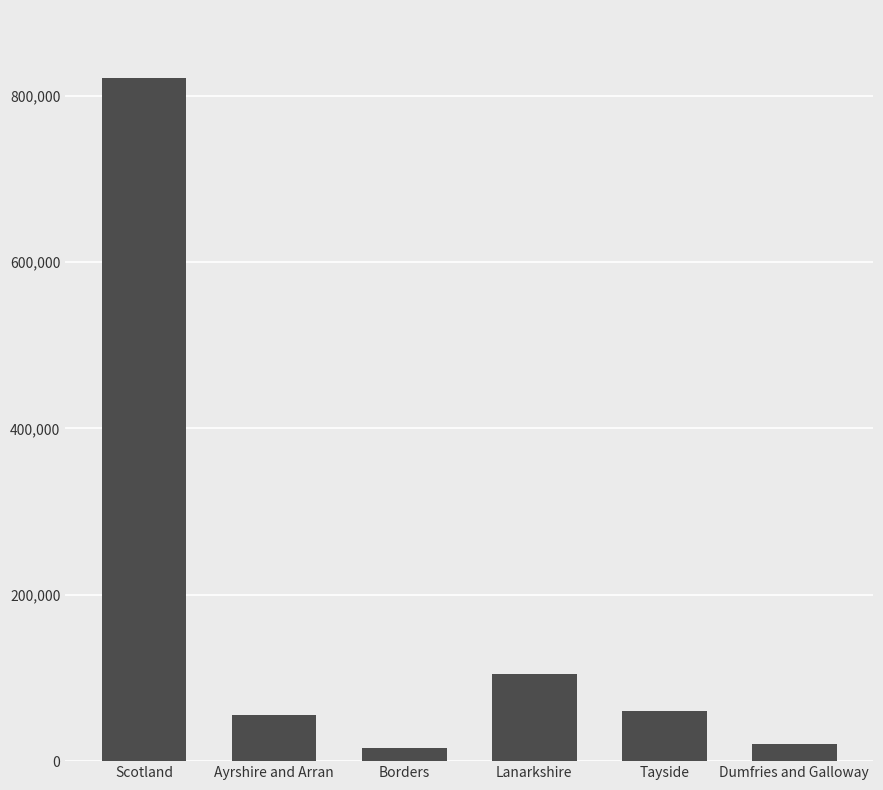

What is the change in value from Scotland to Dumfries and Galloway?

-800118